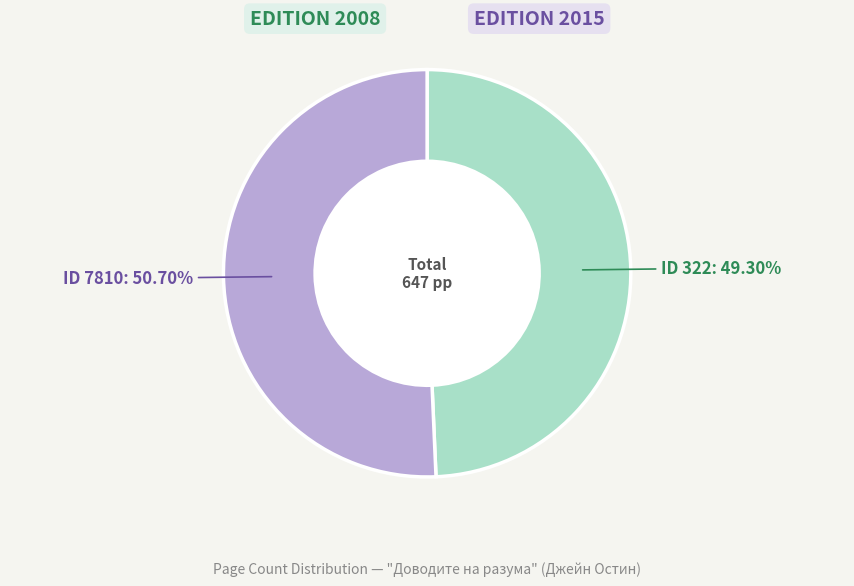

Does any single category account for the majority?

Yes